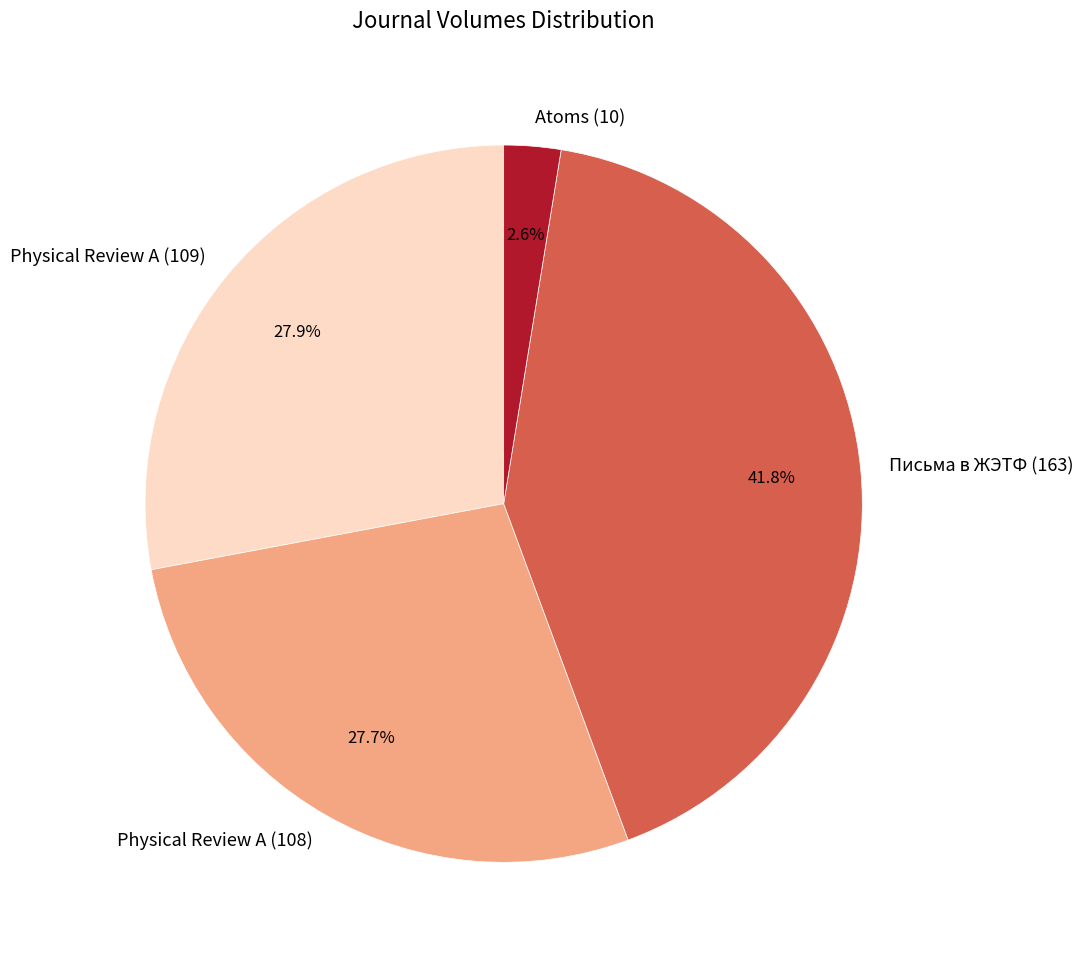

What is the largest slice in the pie chart?

Письма в ЖЭТФ (163)